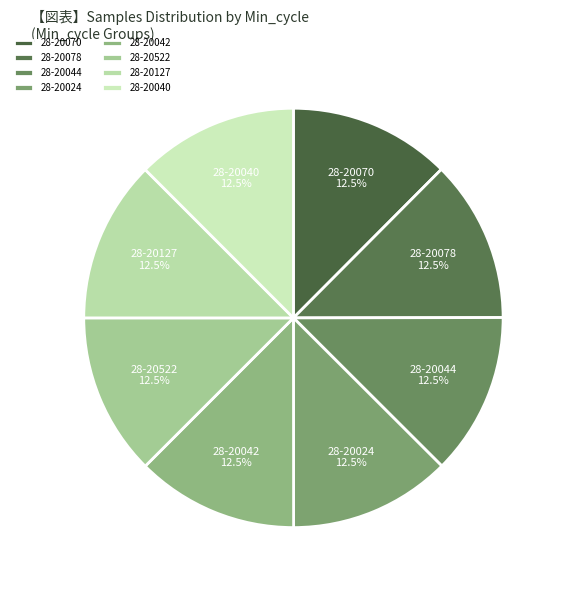

Does 28-20044 account for over 50% of the chart?

No